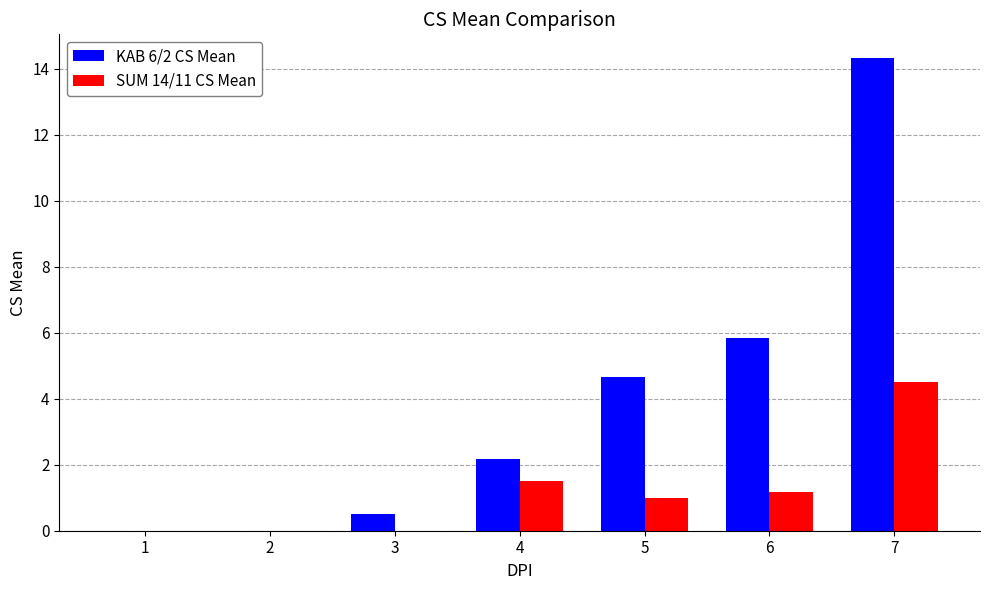

Between 1 and 5, which series saw the biggest shift?

KAB 6/2 CS Mean